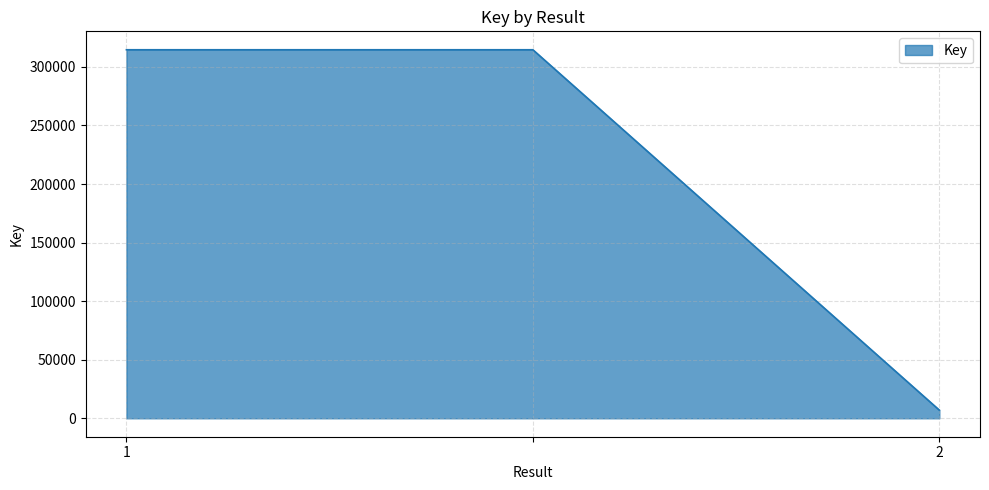

What is the difference between the maximum and minimum values?

307658